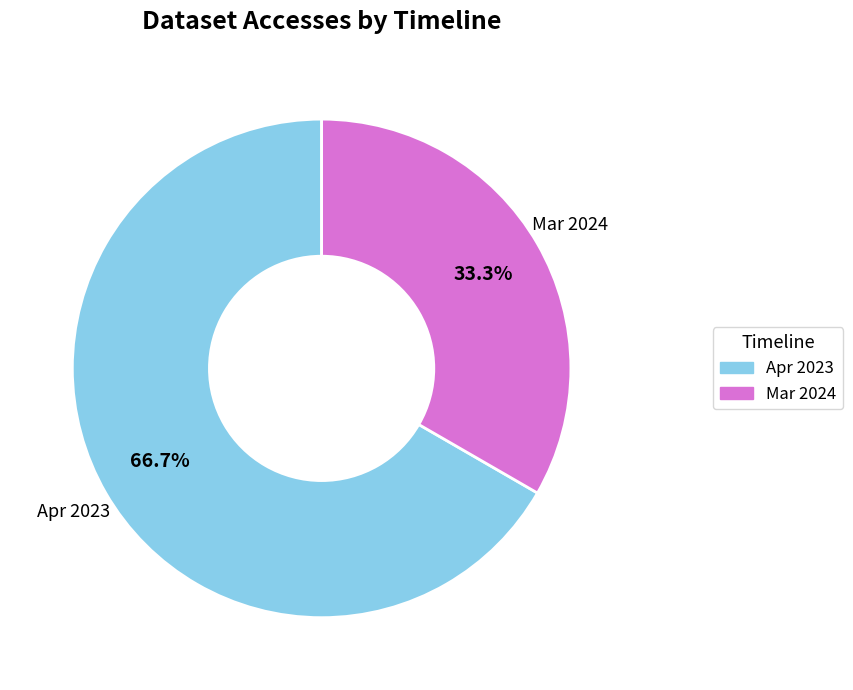

Is Apr 2023 the majority of the pie?

Yes